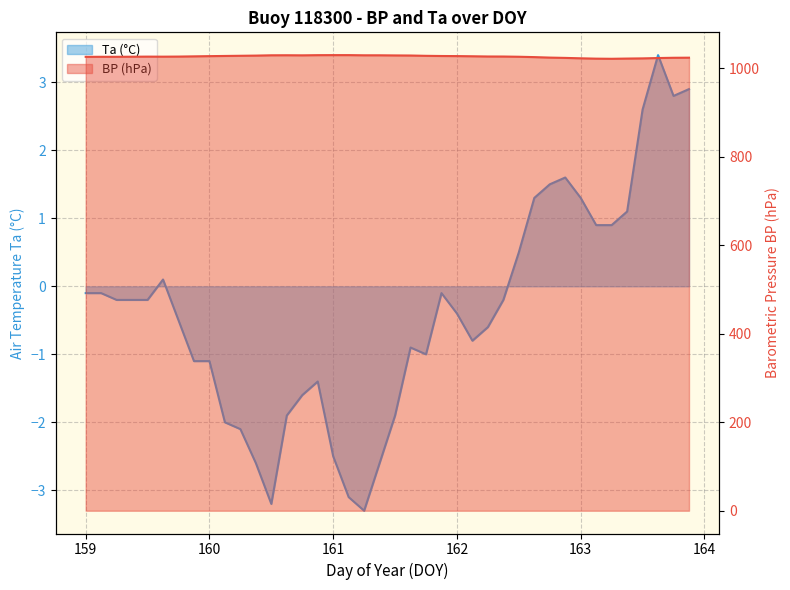

In Ta, how many points are lower than both neighbors (excluding endpoints)?

5